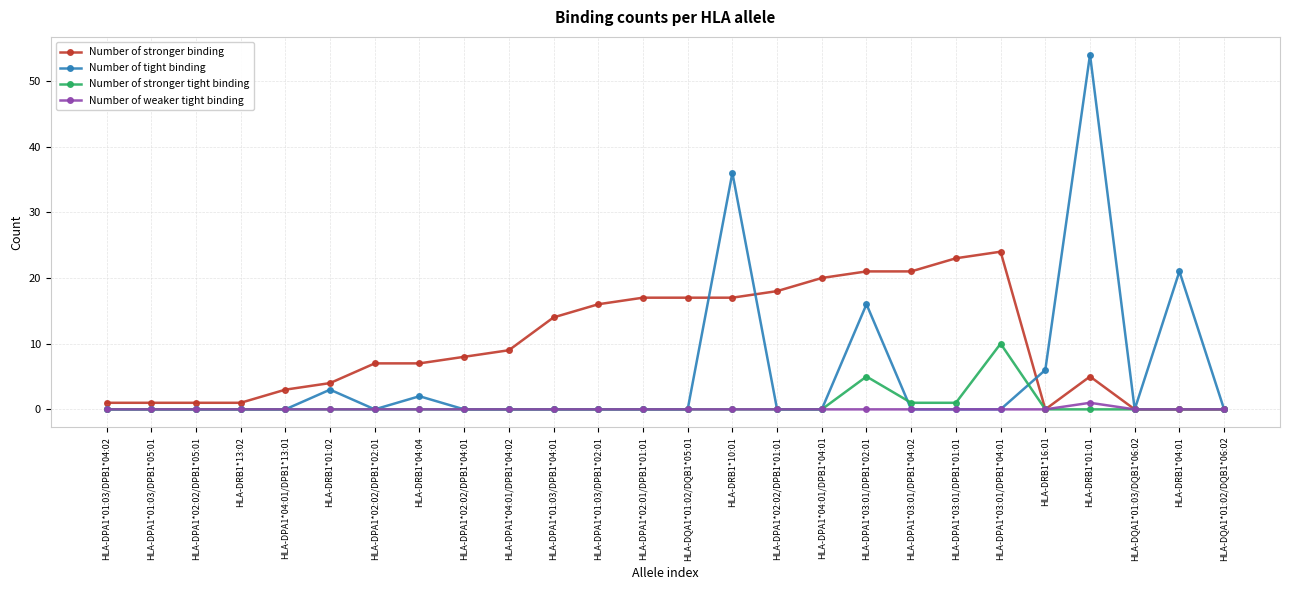

Count the number of categories in the chart.

26